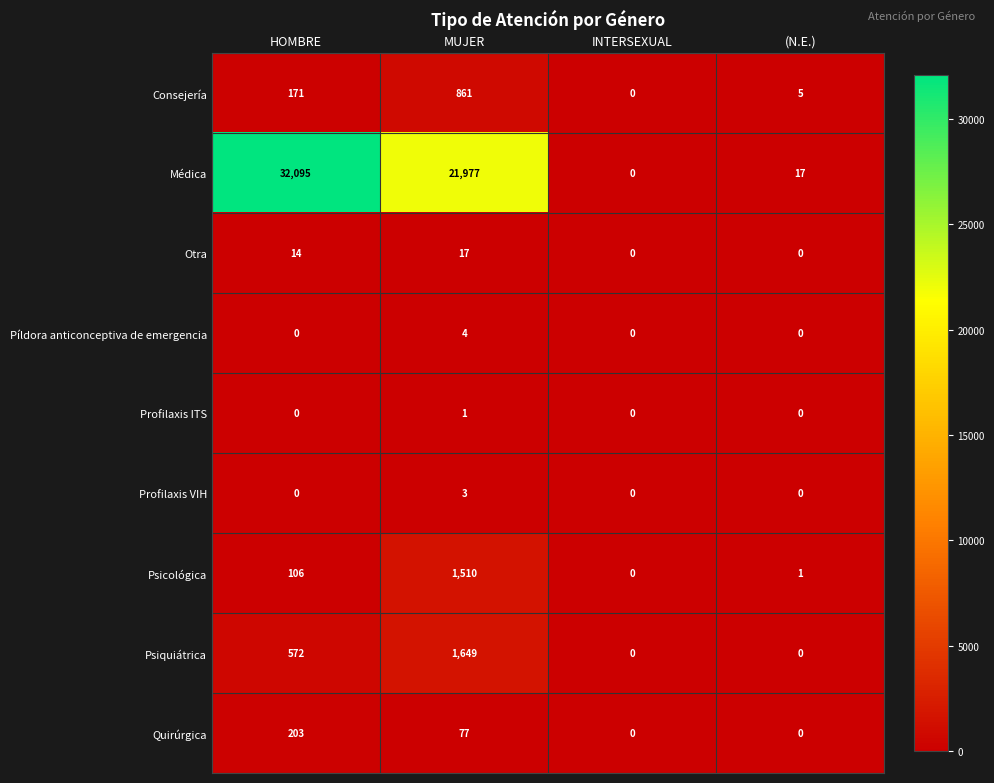

The value of Píldora anticonceptiva de emergencia at MUJER is 4. True or false?

True